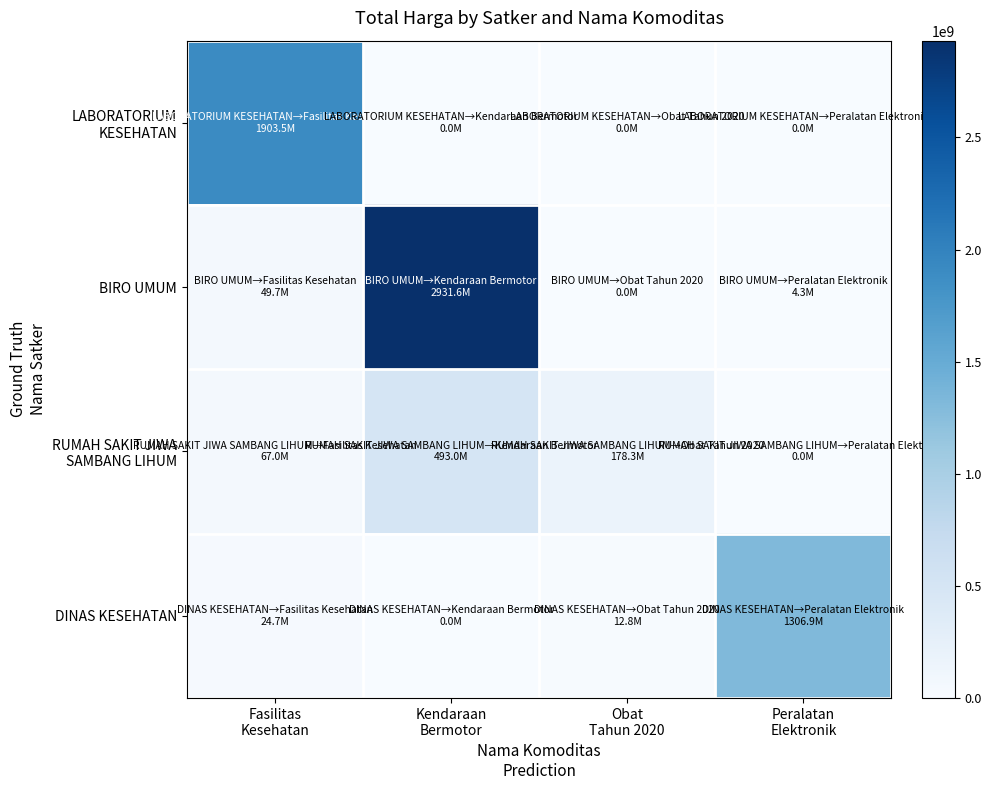

List the series in order of their overall mean, lowest first.

RUMAH SAKIT JIWA SAMBANG LIHUM, DINAS KESEHATAN, LABORATORIUM KESEHATAN, BIRO UMUM